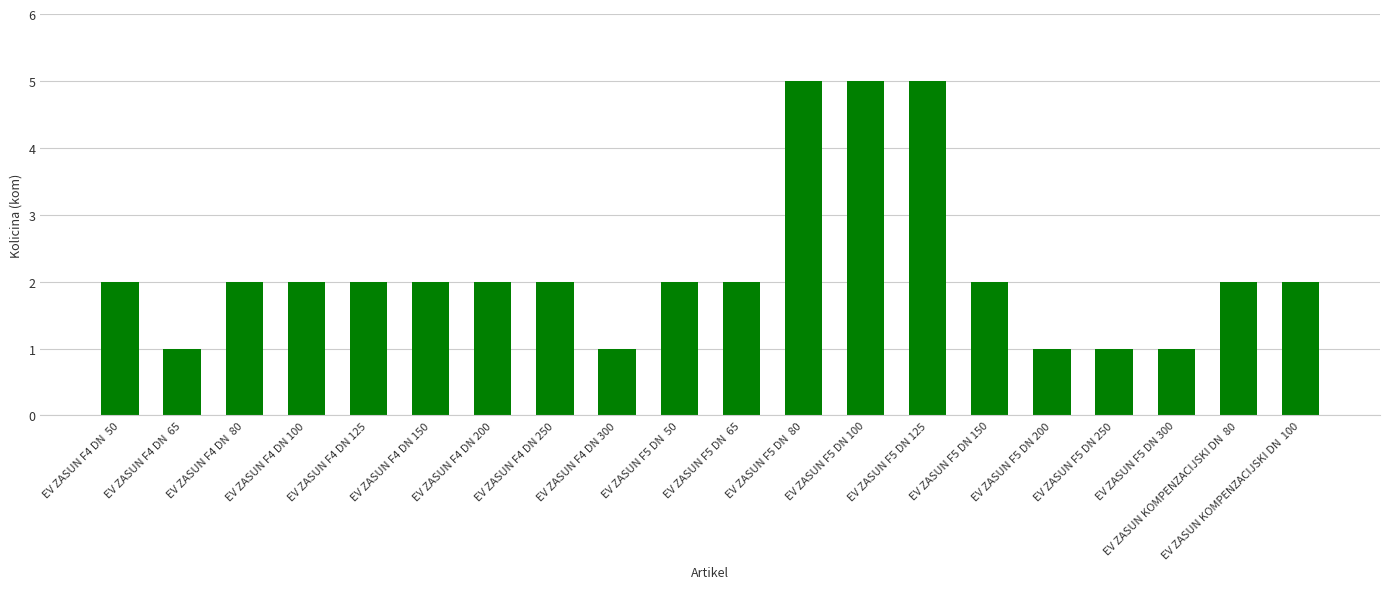

What is the smallest value displayed?

1